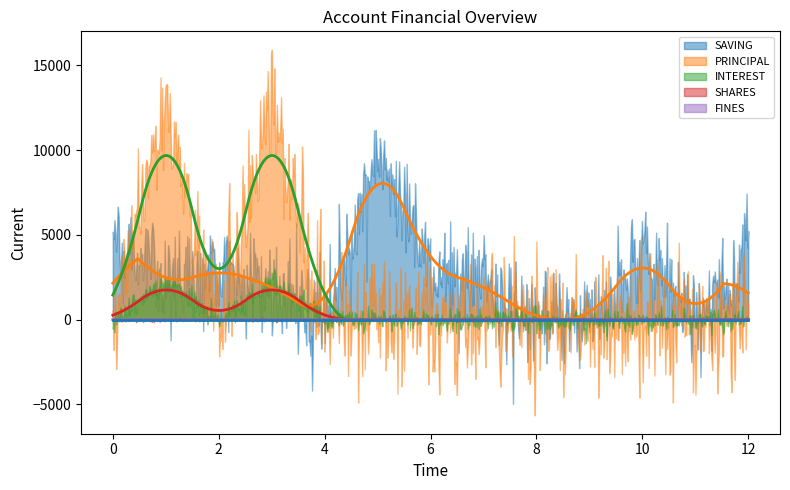

The FINES series shows 0 at 401005565. True or false?

True